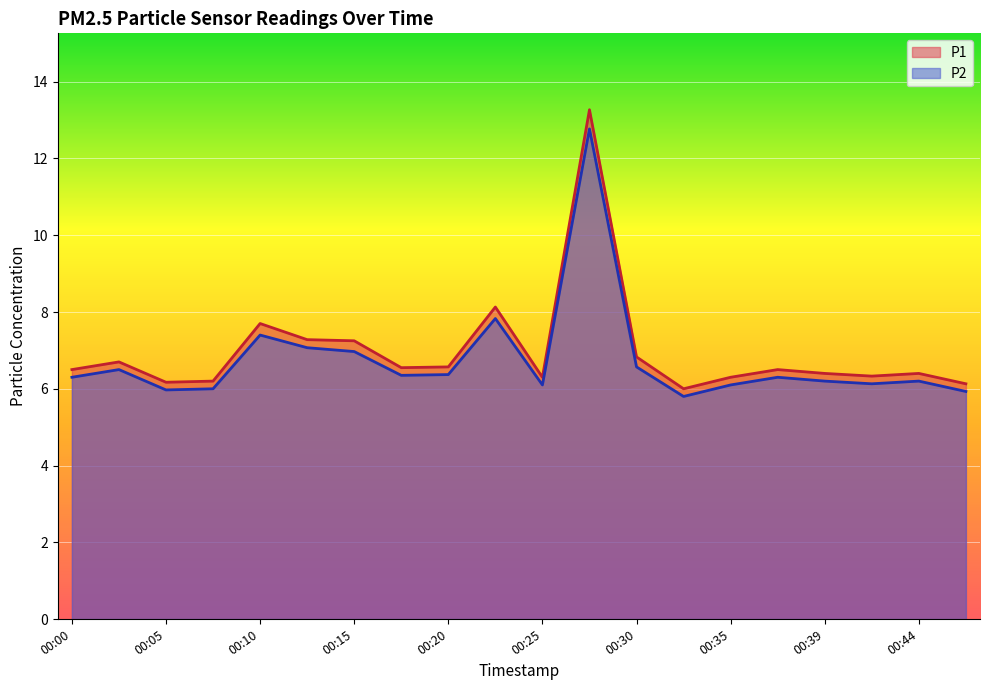

True or false: P2 and P1 intersect in this chart.

False